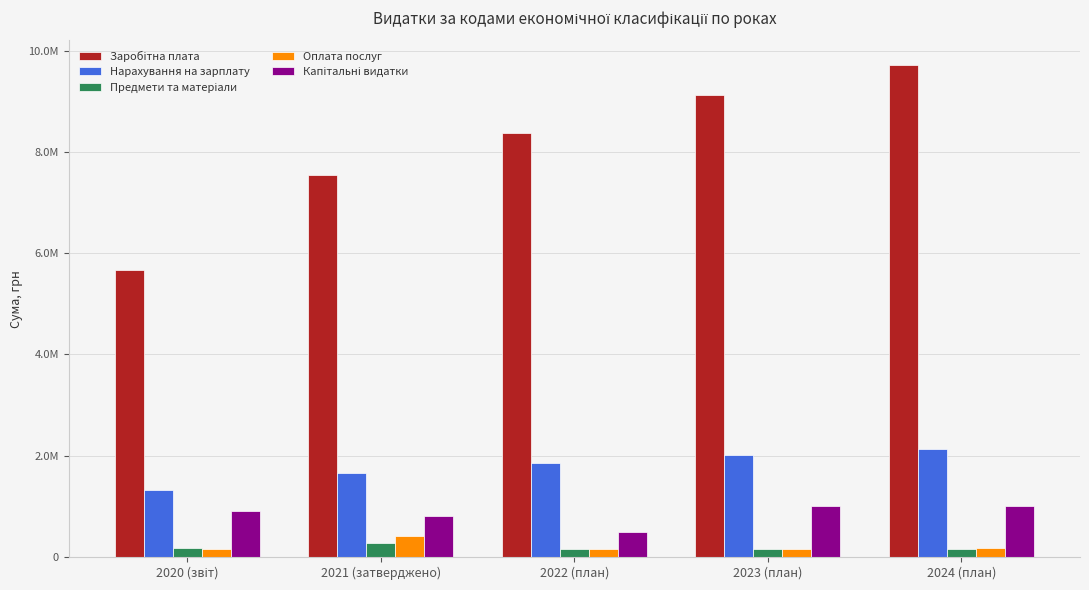

At which label does Капітальні видатки first exceed 900000?

2023 (план)